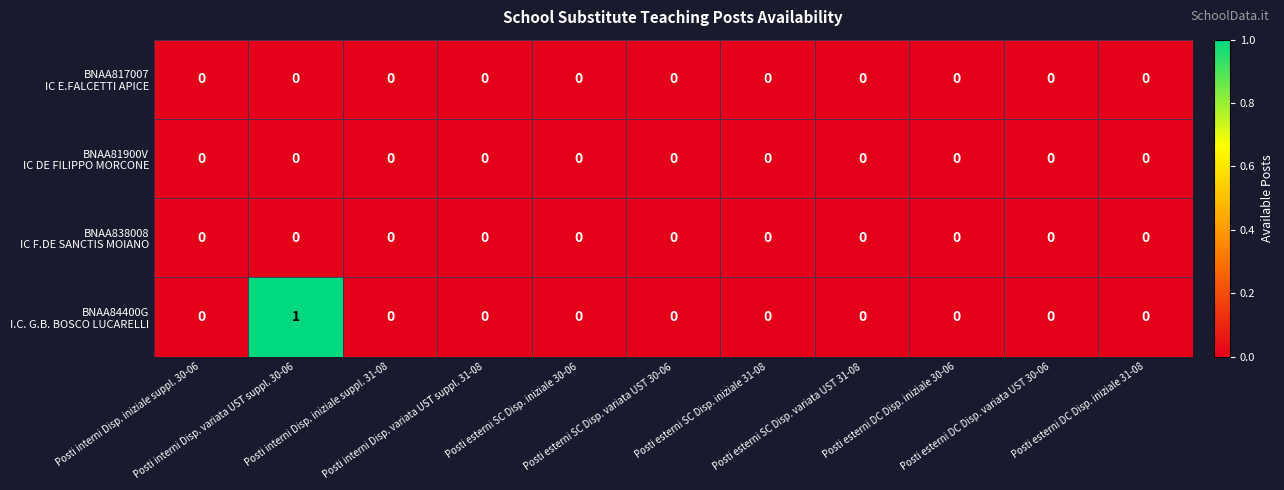

Which category has the lowest value across all series?

Posti interni Disp. iniziale suppl. 30-06